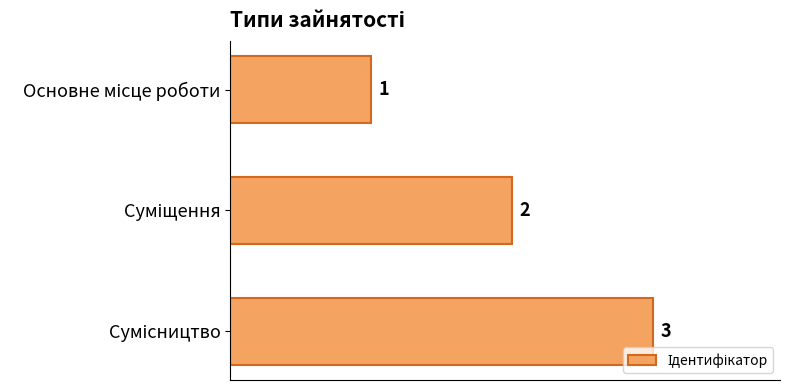

Count the values in the range 1 to 3.

3